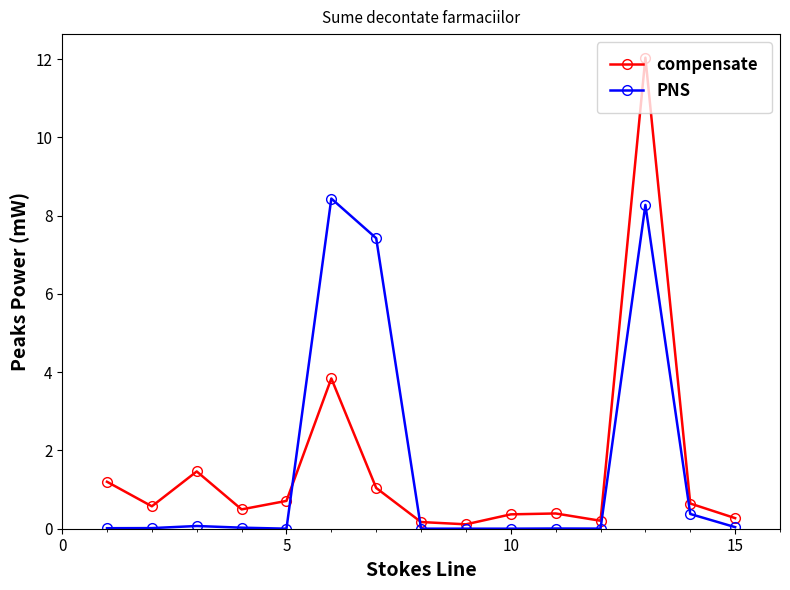

What is the value of the PNS point at the 14th from the left?

0.4